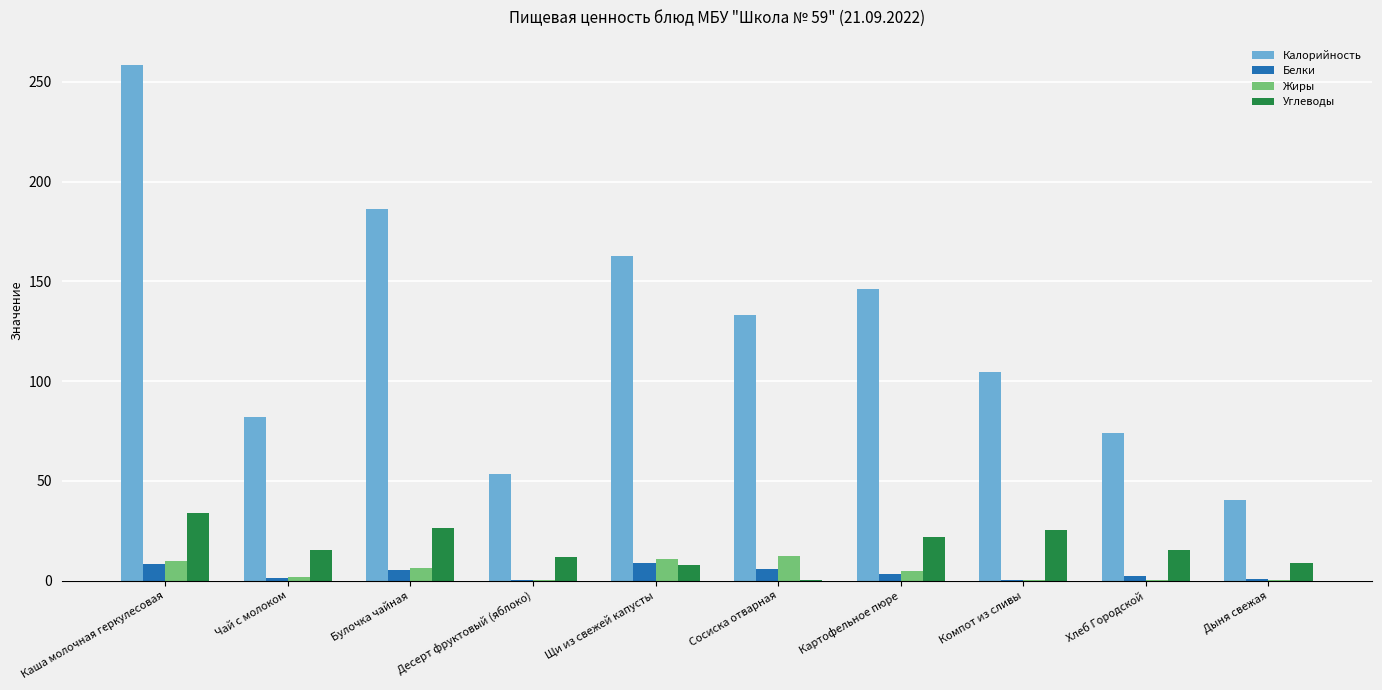

Which series has the largest total across all categories?

Калорийность